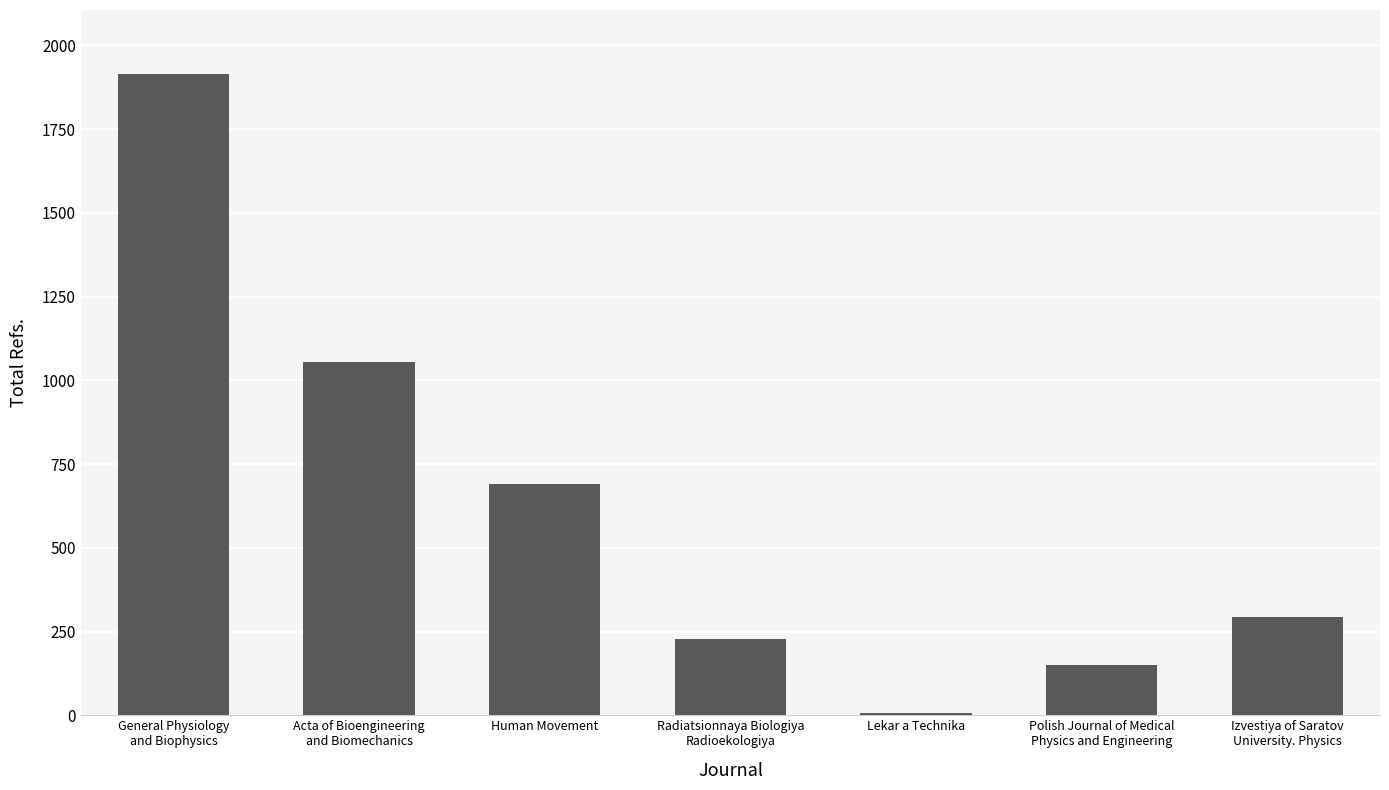

Rank the categories by value from lowest to highest.

Lekar a Technika, Polish Journal of Medical
Physics and Engineering, Radiatsionnaya Biologiya
Radioekologiya, Izvestiya of Saratov
University. Physics, Human Movement, Acta of Bioengineering
and Biomechanics, General Physiology
and Biophysics